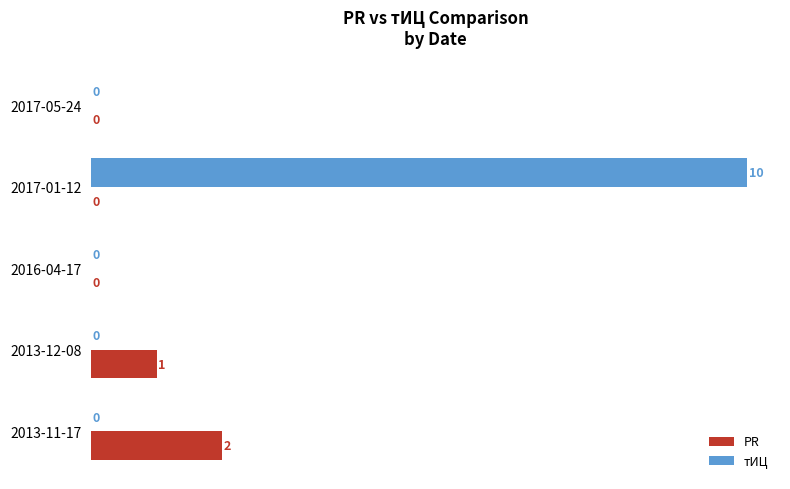

How many categories are shown in the chart?

5